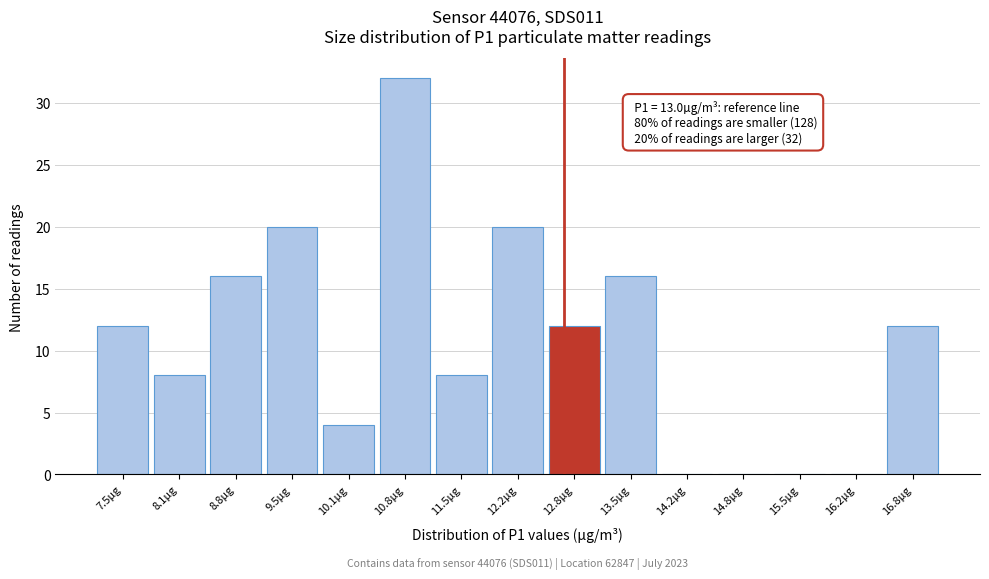

Reading left to right, transcribe all the data shown in this chart.

7.5µg=12	8.1µg=8	8.8µg=16	9.5µg=20	10.1µg=4	10.8µg=32	11.5µg=8	12.2µg=20	12.8µg=12	13.5µg=16	14.2µg=0	14.8µg=0	15.5µg=0	16.2µg=0	16.8µg=12